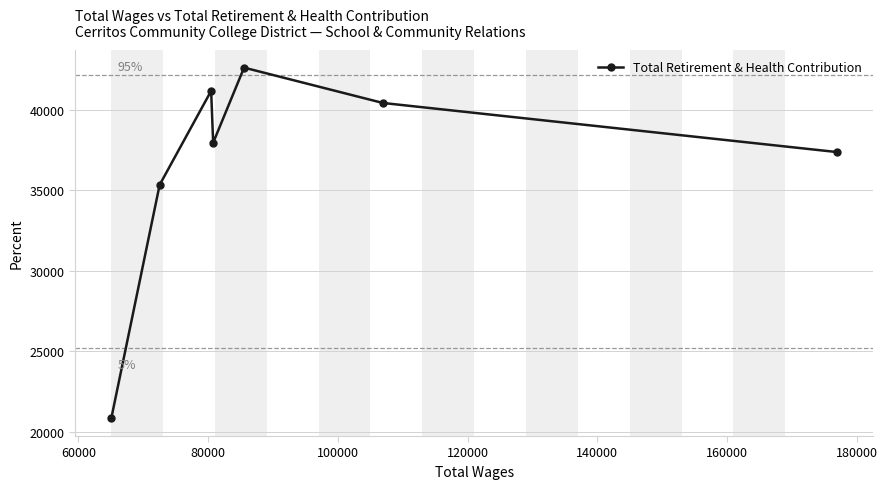

What is the value of the 6th point from the left?

40423